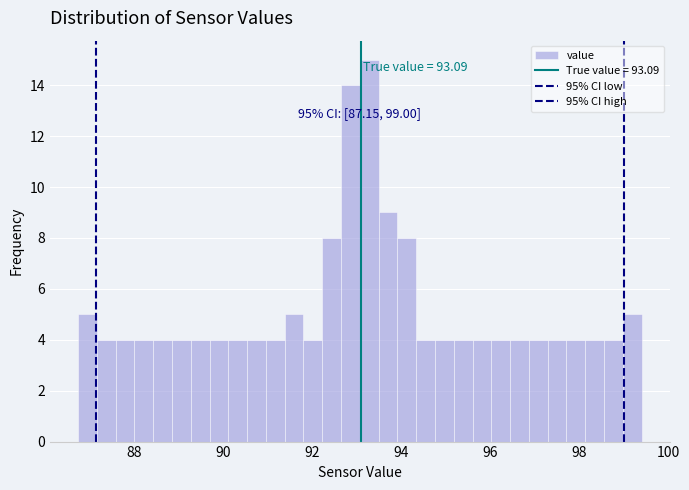

Around what value on the x-axis is the tallest bar? Give the approximate position of its centre, as read against the axis.

93.2